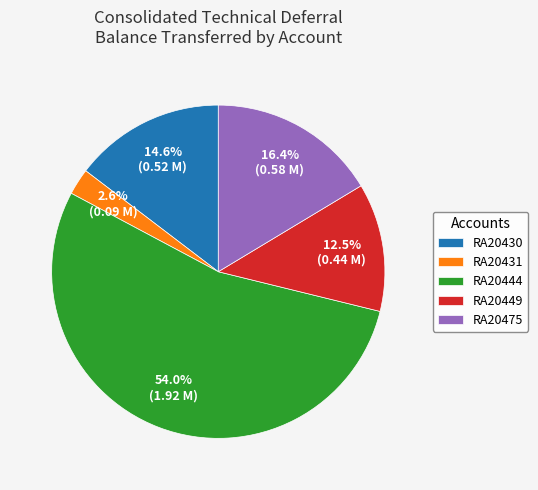

What portion of the pie excludes RA20475?

83.6%